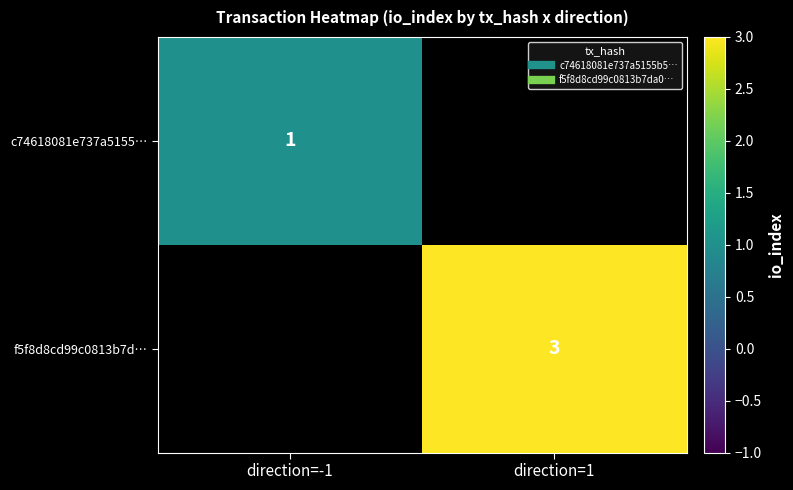

The value of f5f8d8cd99c0813b7d… at direction=1 is 5.0. True or false?

False